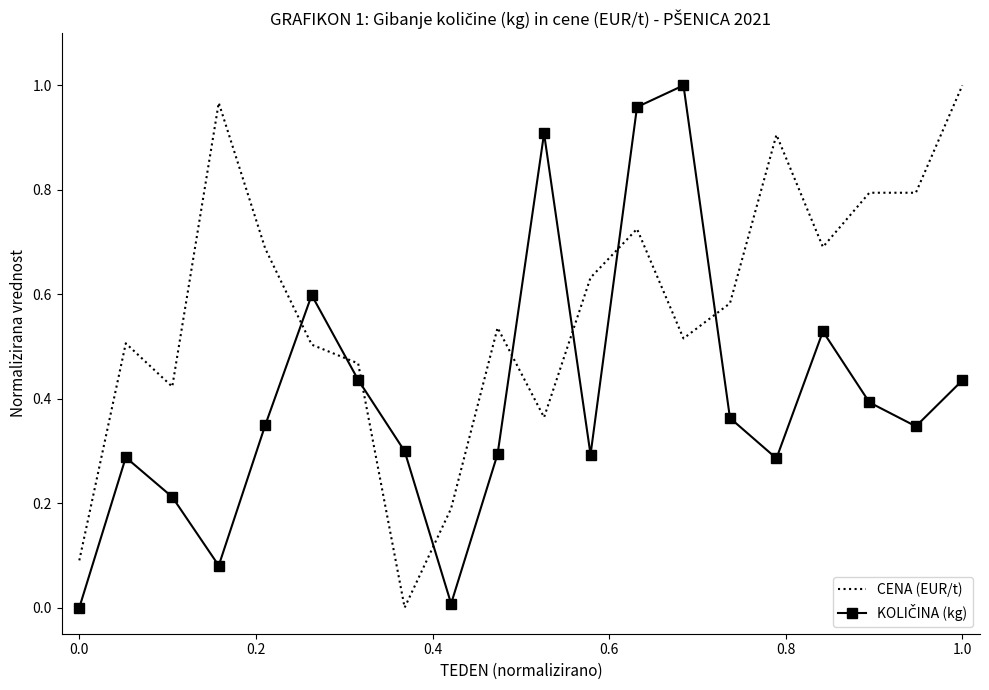

What is the difference between the maximum and minimum values in the KOLIČINA (kg) series?

1.0